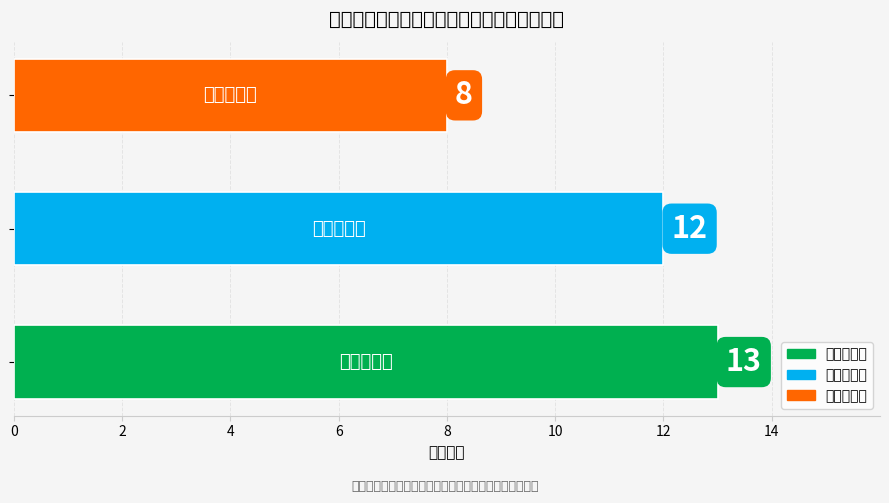

What is the maximum value shown in the chart?

13